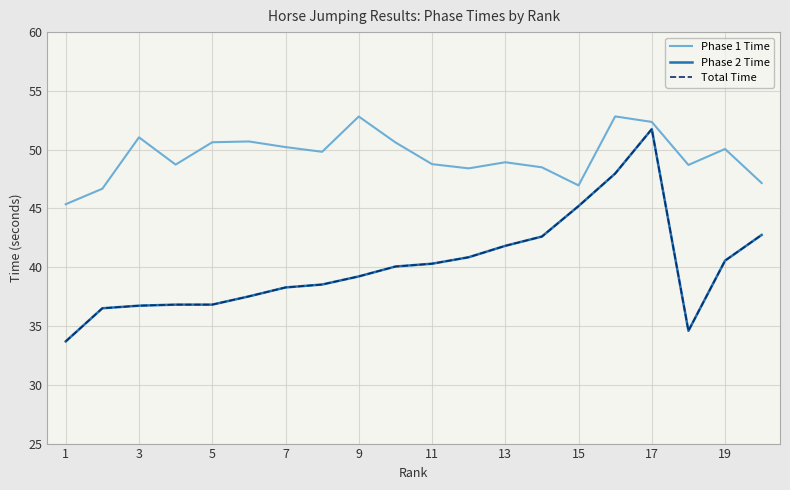

How many lines are shown in the chart?

3